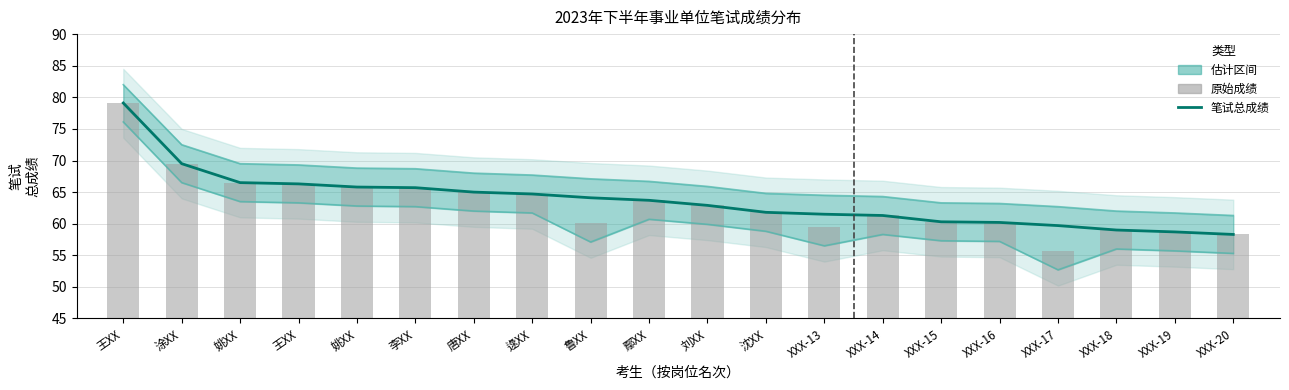

True or false: 下界 has a value of 55.7 at XXX-19.

True